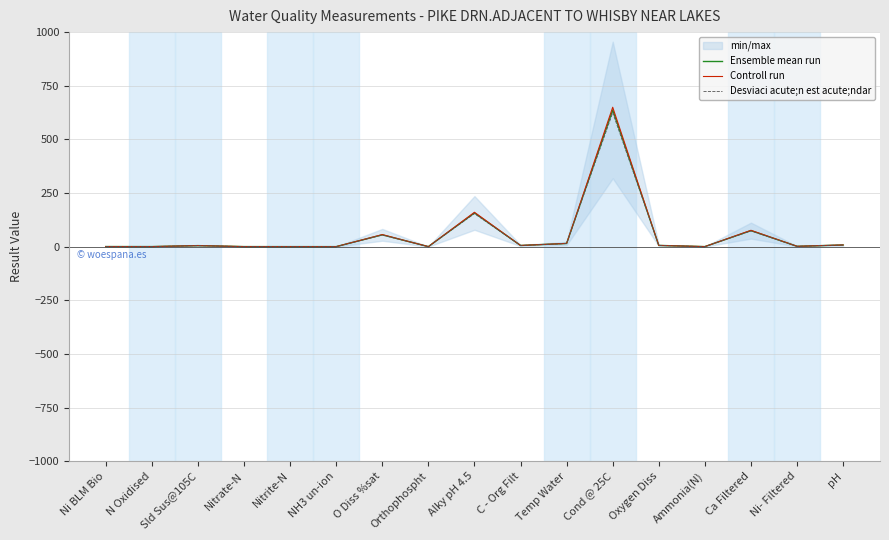

What is the label of the 5th point from the right?

Oxygen Diss